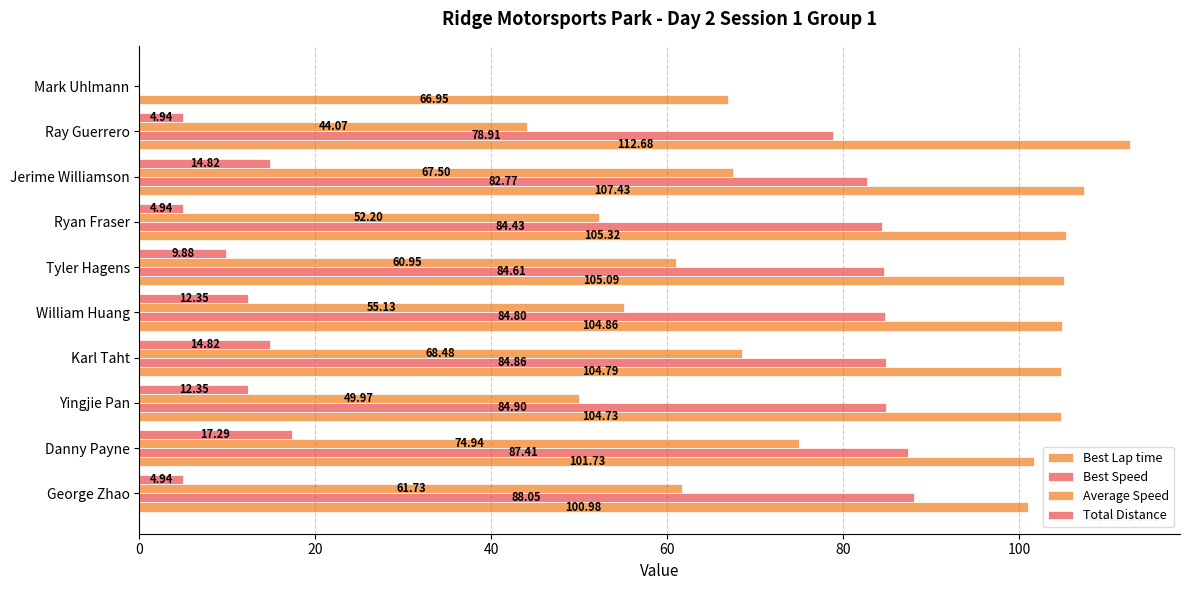

How many distinct data groups are displayed?

4